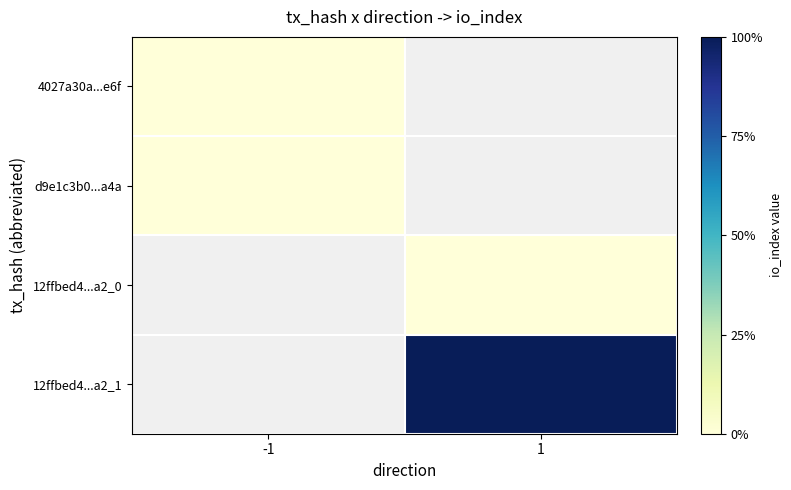

At how many categories does at least one series exceed 0?

1